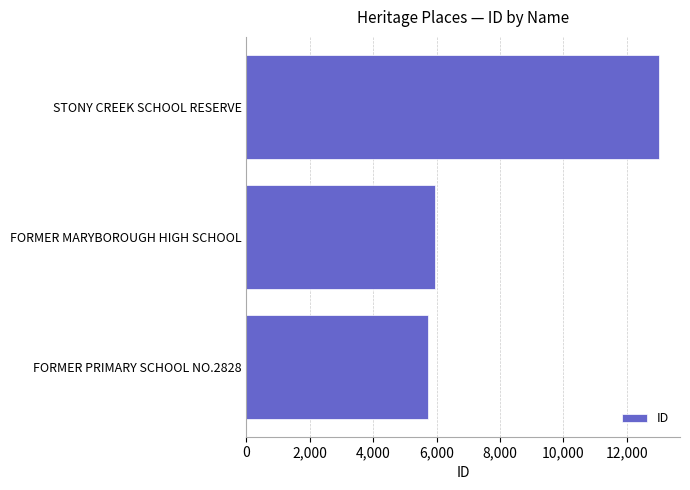

What is the average value?

8232